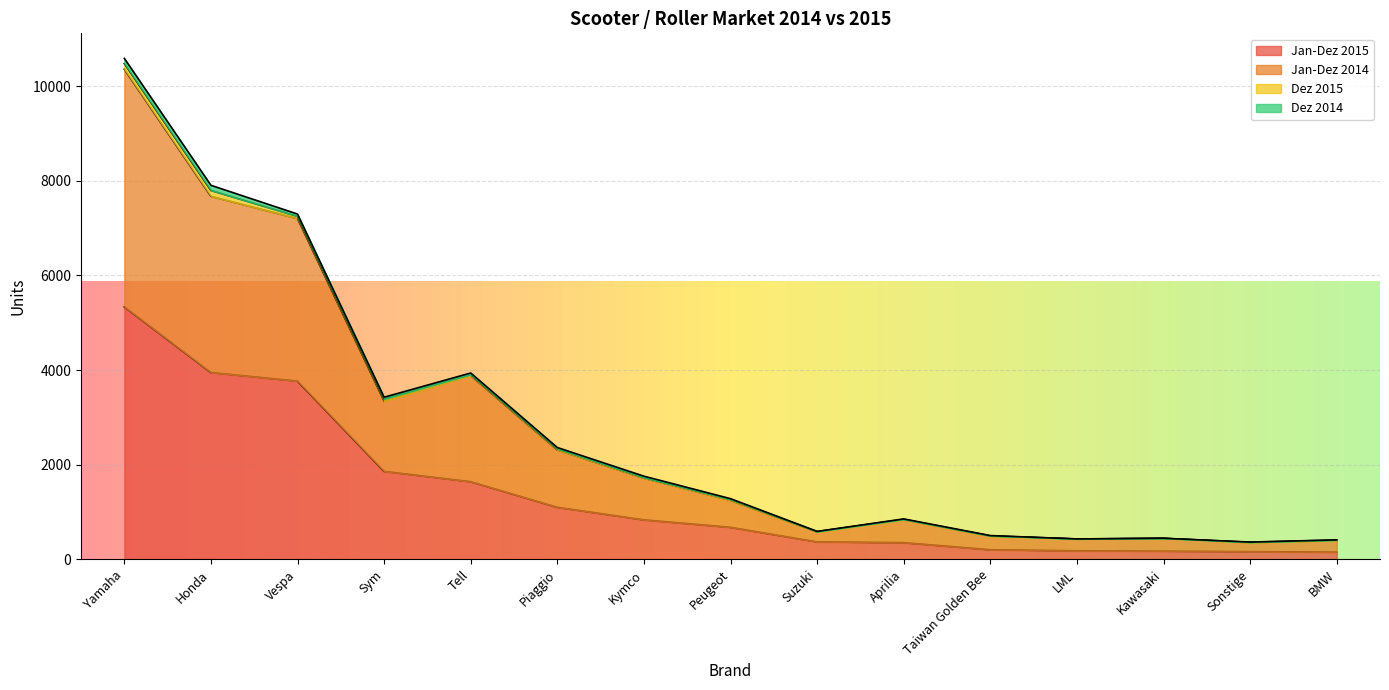

What is the label of the 13th point from the right?

Vespa